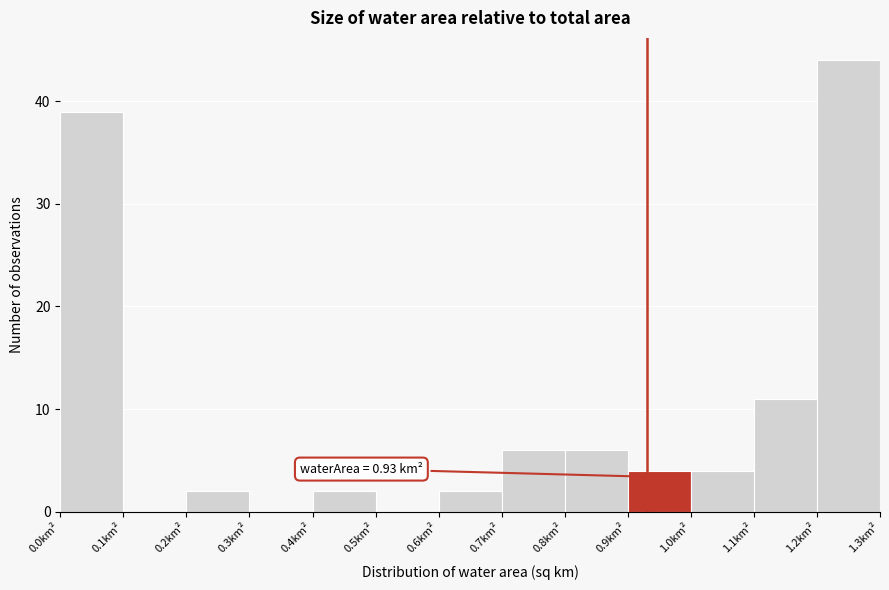

Which range on the x-axis has the tallest bar?

1.2 to 1.3